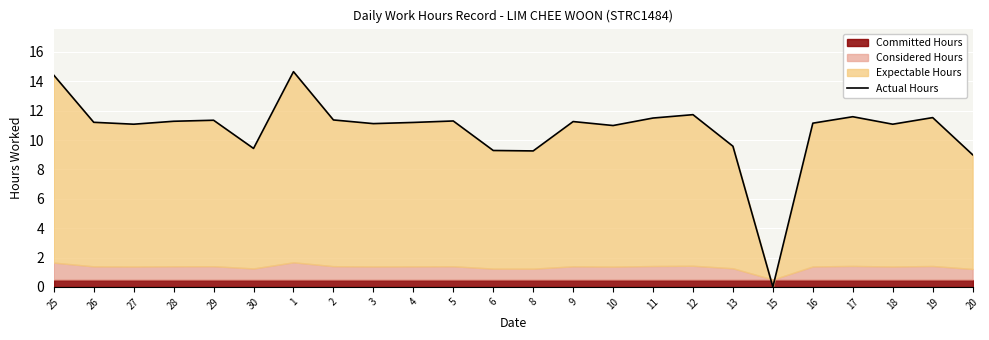

Between 12 and 25, which is larger?

25